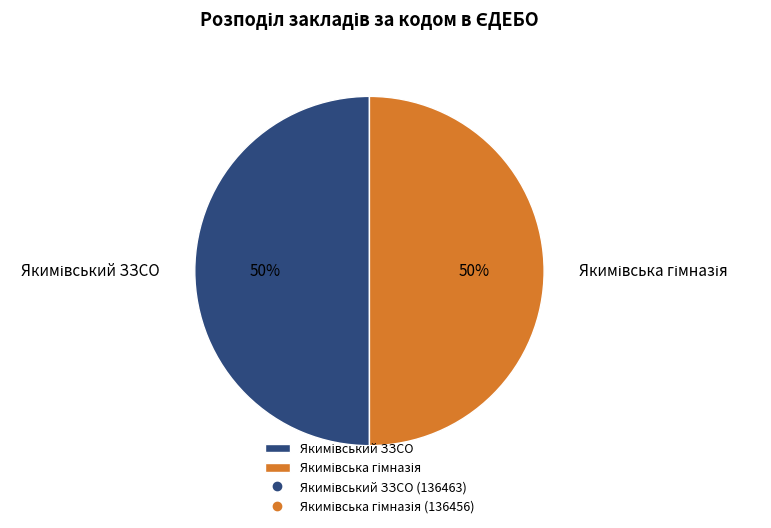

True or false: Якимівський ЗЗСО accounts for 50% of the total.

True